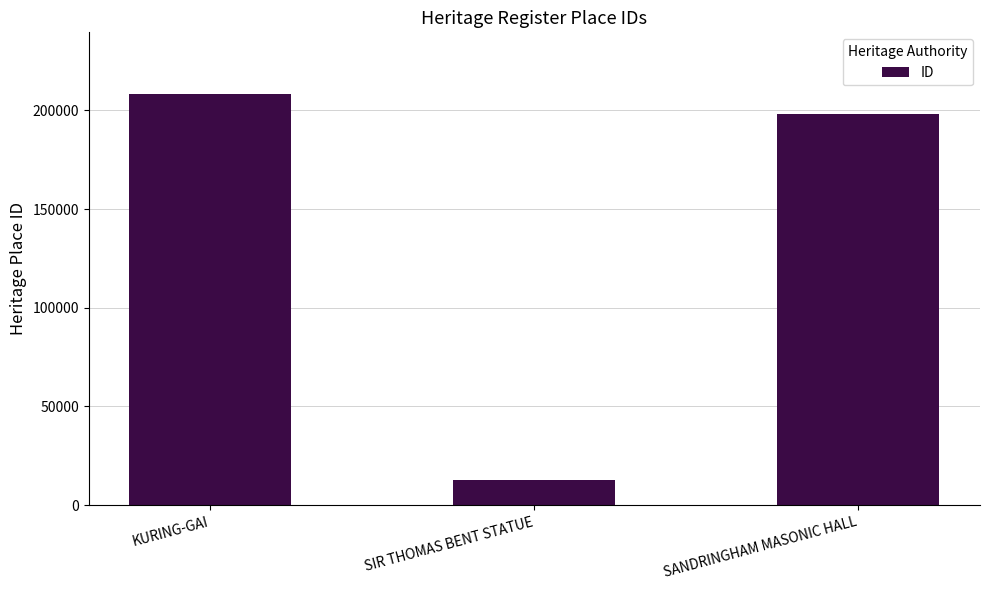

What is the greatest value displayed?

208328